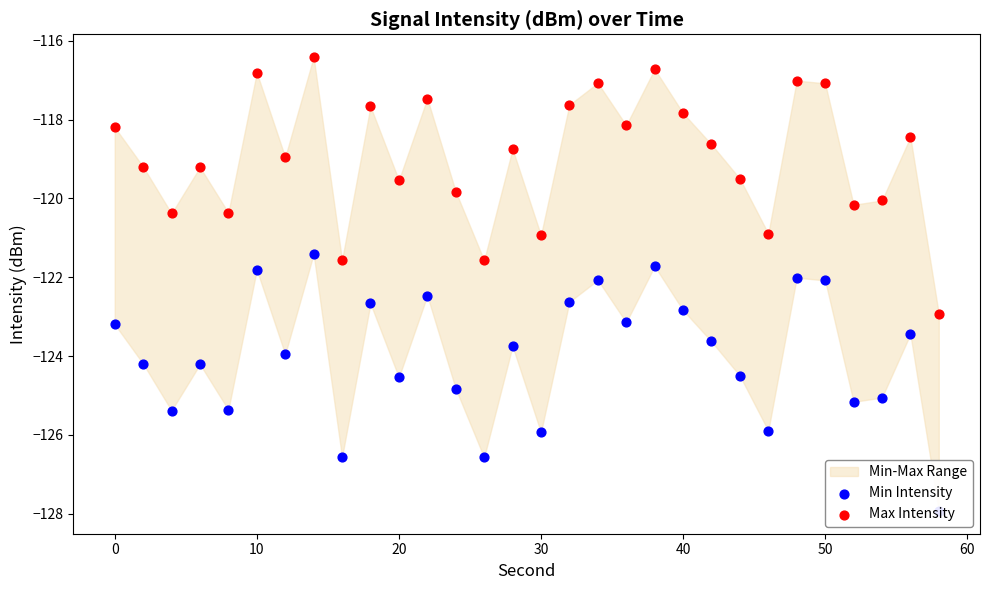

Which series contains the highest Y value?

Max Intensity